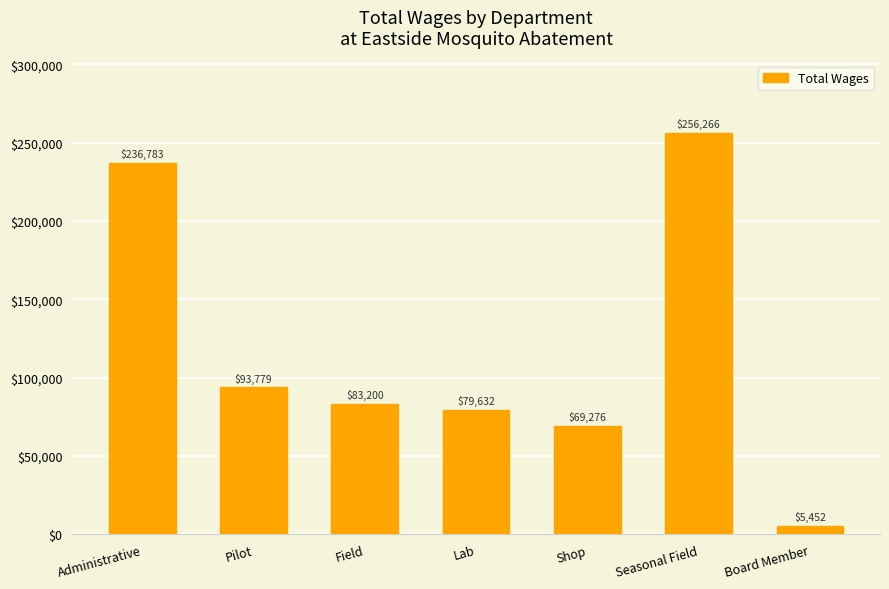

Reading left to right, transcribe all the data shown in this chart.

Administrative=236783	Pilot=93779	Field=83200	Lab=79632	Shop=69276	Seasonal Field=256266	Board Member=5452